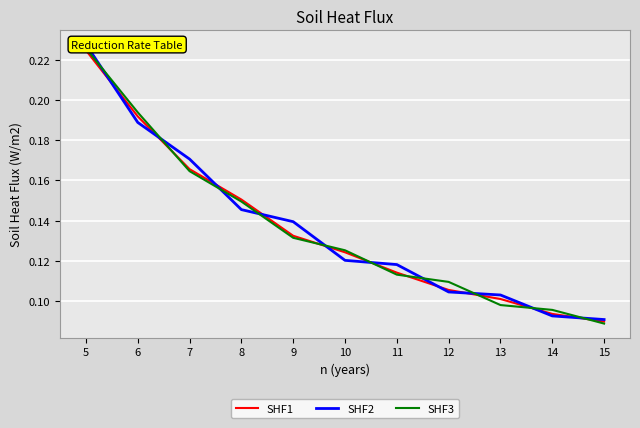

Reading left to right, extract all data points from this chart.

SHF1: 5=0.2	6=0.2	7=0.2	8=0.2	9=0.1	10=0.1	11=0.1	12=0.1	13=0.1	14=0.1	15=0.1
SHF2: 5=0.2	6=0.2	7=0.2	8=0.1	9=0.1	10=0.1	11=0.1	12=0.1	13=0.1	14=0.1	15=0.1
SHF3: 5=0.2	6=0.2	7=0.2	8=0.1	9=0.1	10=0.1	11=0.1	12=0.1	13=0.1	14=0.1	15=0.1